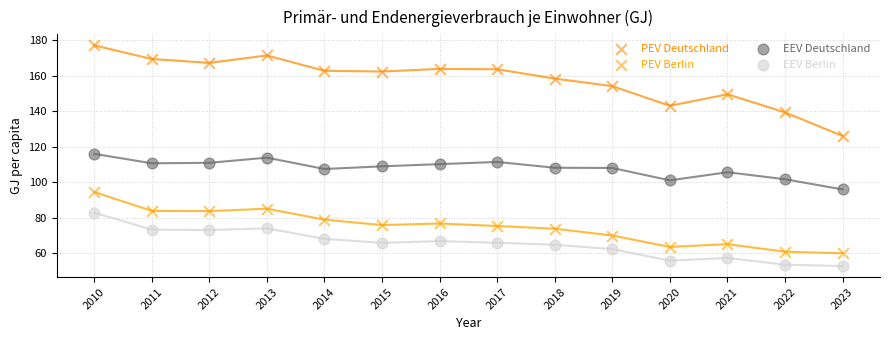

What are all the series names shown in the legend?

PEV Deutschland, PEV Berlin, EEV Deutschland, EEV Berlin